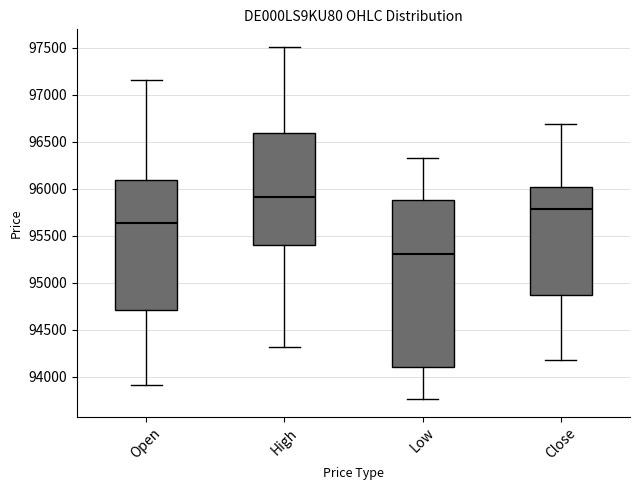

Reading left to right, read every box against the y-axis: the position of its median line, the range the box covers, and the ends of its whiskers. The values are not printed on the chart, so give them approximately, as read against the axis.

Open: median 95650, box 94700 to 96100, whiskers 93900 to 97150
High: median 95900, box 95400 to 96600, whiskers 94300 to 97500
Low: median 95300, box 94100 to 95900, whiskers 93750 to 96300
Close: median 95800, box 94850 to 96000, whiskers 94200 to 96700